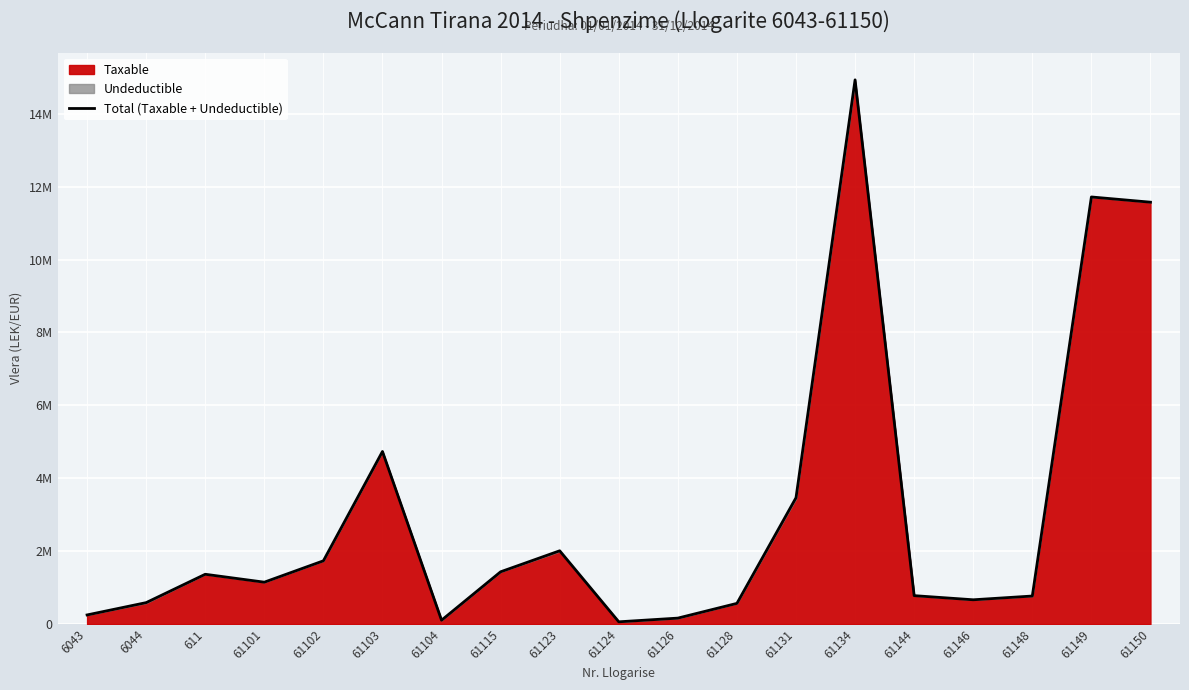

What is the approximate value at 61148?

769080.9